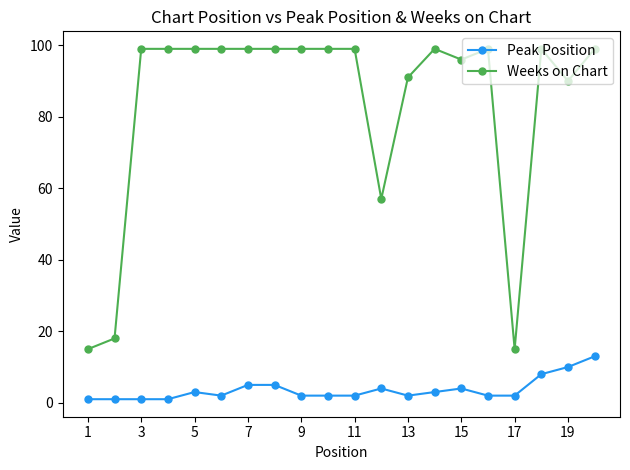

Reading left to right, list all the values displayed in this chart.

Peak Position: 1	1	1	1	3	2	5	5	2	2	2	4	2	3	4	2	2	8	10	13
Weeks on Chart: 15	18	99	99	99	99	99	99	99	99	99	57	91	99	96	99	15	99	90	99